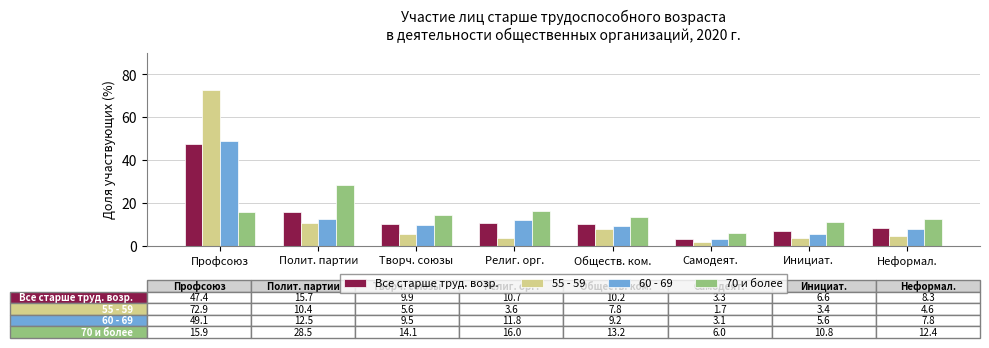

Which label corresponds to the largest value in the chart?

Профсоюз